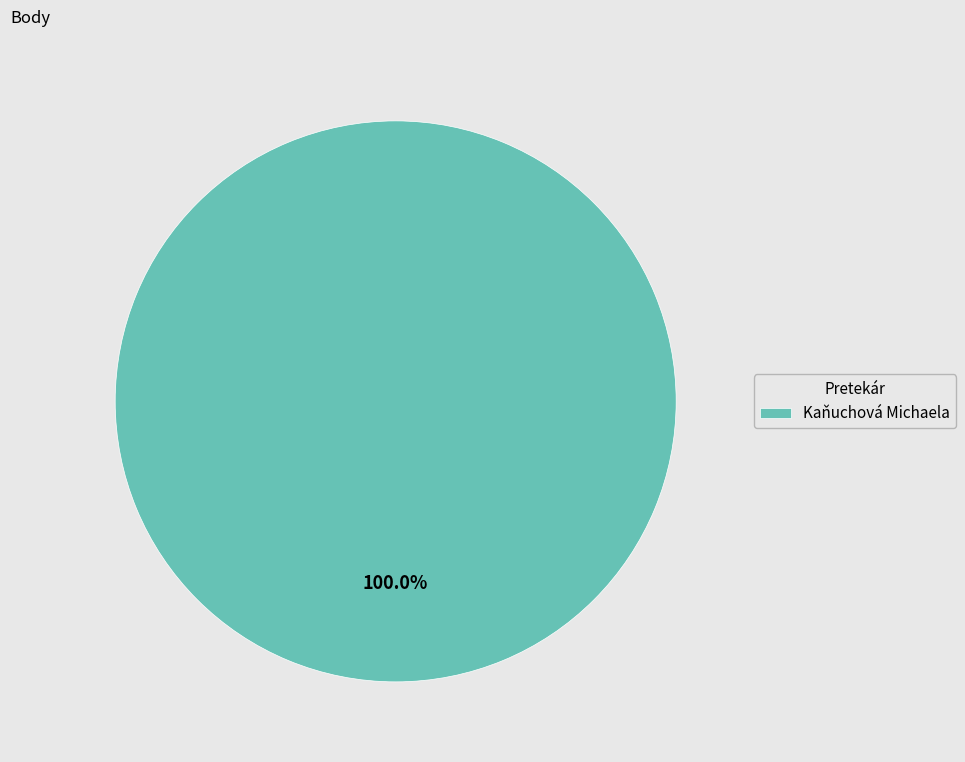

Rank the categories by value from lowest to highest.

Kaňuchová Michaela